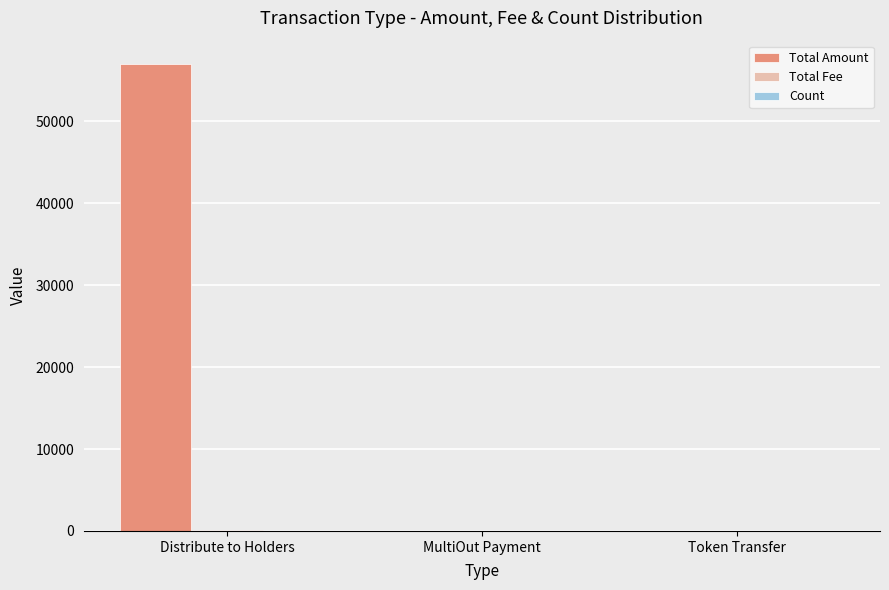

At which category is the sum across all series the highest?

Distribute to Holders